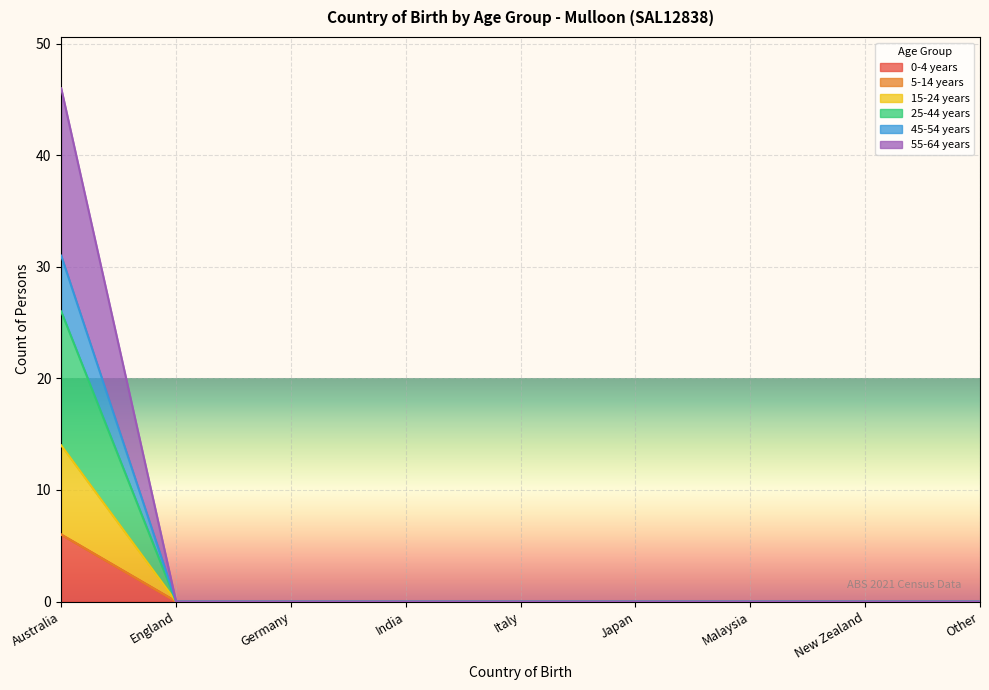

True or false: 45-54 years has a value of -8 at Malaysia.

False